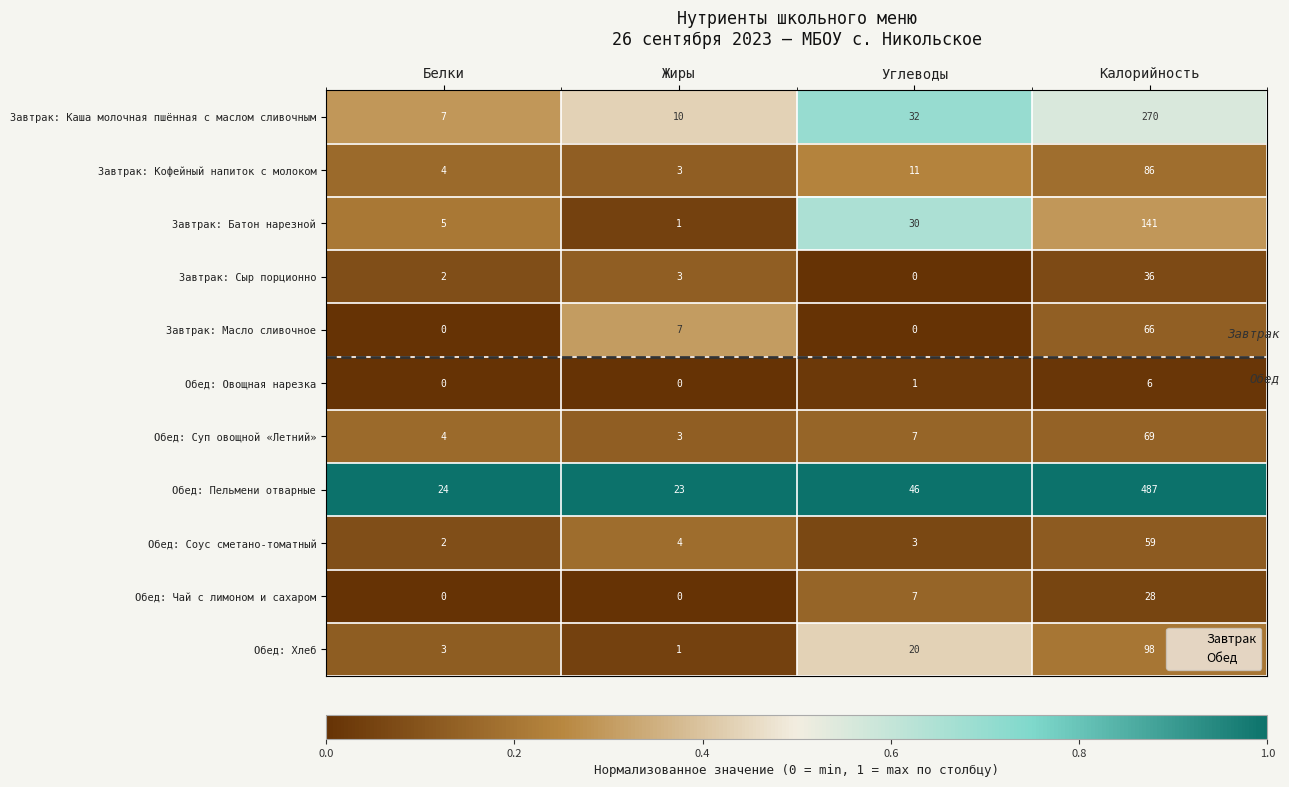

Which series has the widest spread of values?

Обед: Пельмени отварные